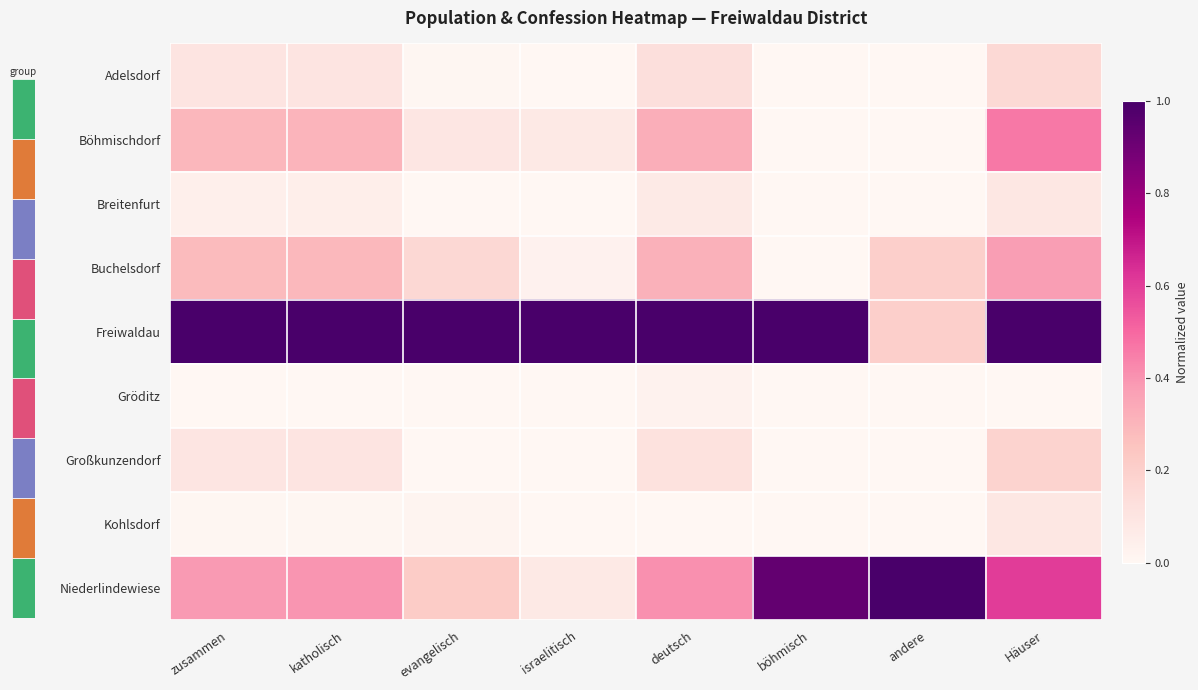

Which label corresponds to the largest value in the chart?

zusammen